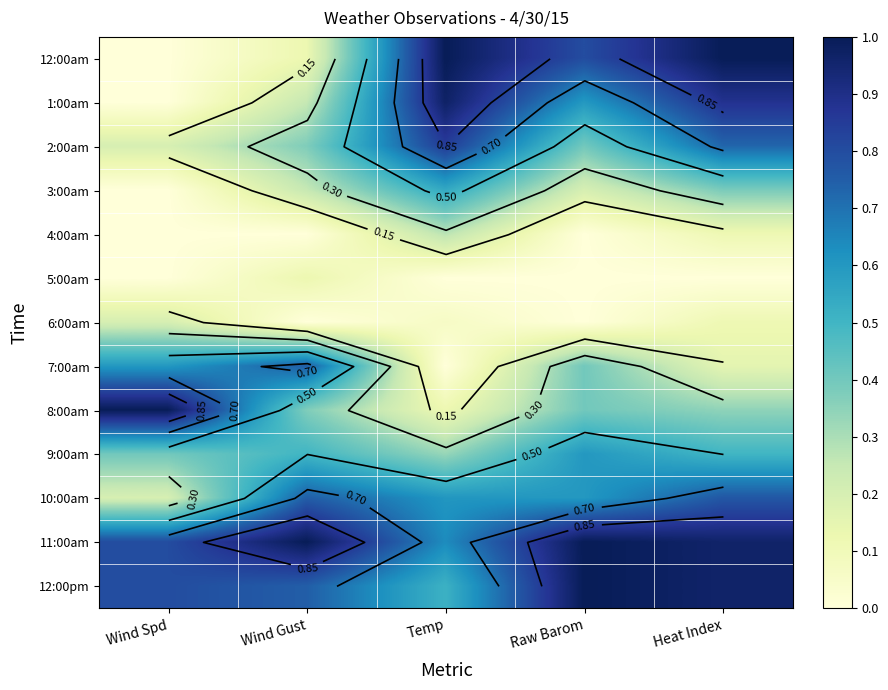

At Heat Index, list the series in order from smallest to largest.

5:00am, 4:00am, 6:00am, 7:00am, 8:00am, 3:00am, 9:00am, 2:00am, 10:00am, 1:00am, 11:00am, 12:00pm, 12:00am